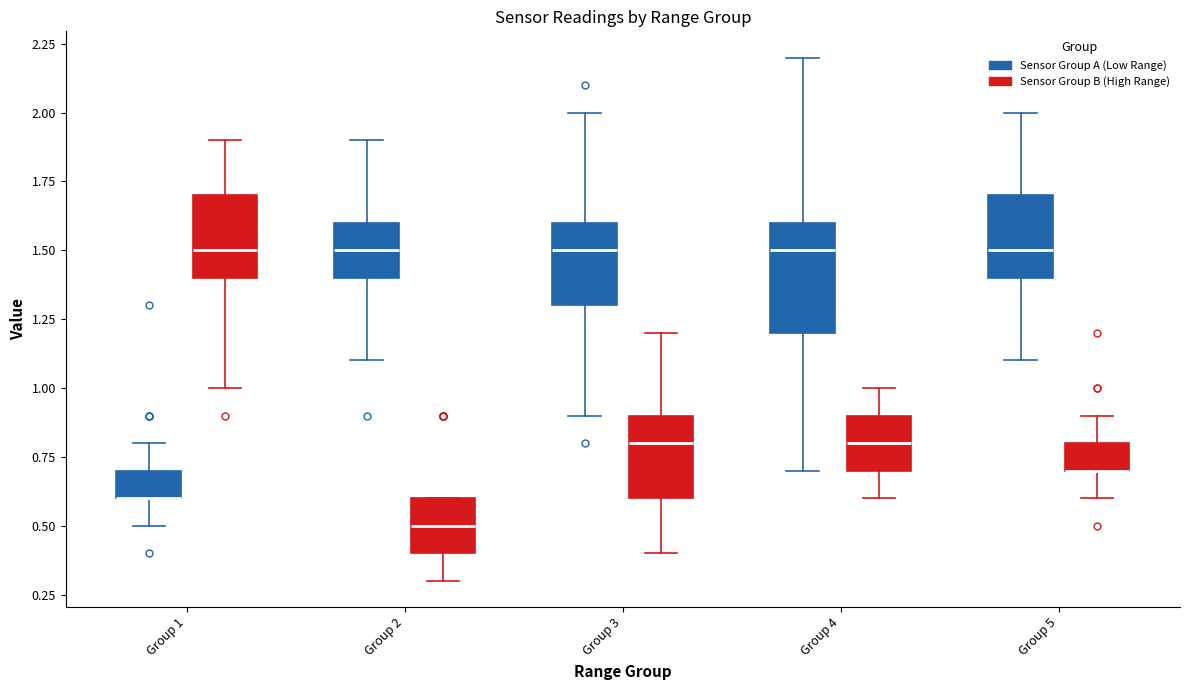

Reading left to right, transcribe this box plot: for each box, give where its median line is, the range the box spans, and where its two whiskers end, as read against the y-axis. The values are not printed on the chart, so give them approximately, as read against the axis.

Group 1 (Sensor Group A (Low Range)): median 0.6 (drawn on the box's lower edge), box 0.6 to 0.7, whiskers 0.5 to 0.8
Group 1 (Sensor Group B (High Range)): median 1.5, box 1.4 to 1.7, whiskers 1.0 to 1.9
Group 2 (Sensor Group A (Low Range)): median 1.5, box 1.4 to 1.6, whiskers 1.1 to 1.9
Group 2 (Sensor Group B (High Range)): median 0.5, box 0.4 to 0.6, whiskers 0.3 to 0.6
Group 3 (Sensor Group A (Low Range)): median 1.5, box 1.3 to 1.6, whiskers 0.9 to 2.0
Group 3 (Sensor Group B (High Range)): median 0.8, box 0.6 to 0.9, whiskers 0.4 to 1.2
Group 4 (Sensor Group A (Low Range)): median 1.5, box 1.2 to 1.6, whiskers 0.7 to 2.2
Group 4 (Sensor Group B (High Range)): median 0.8, box 0.7 to 0.9, whiskers 0.6 to 1.0
Group 5 (Sensor Group A (Low Range)): median 1.5, box 1.4 to 1.7, whiskers 1.1 to 2.0
Group 5 (Sensor Group B (High Range)): median 0.7 (drawn on the box's lower edge), box 0.7 to 0.8, whiskers 0.6 to 0.9